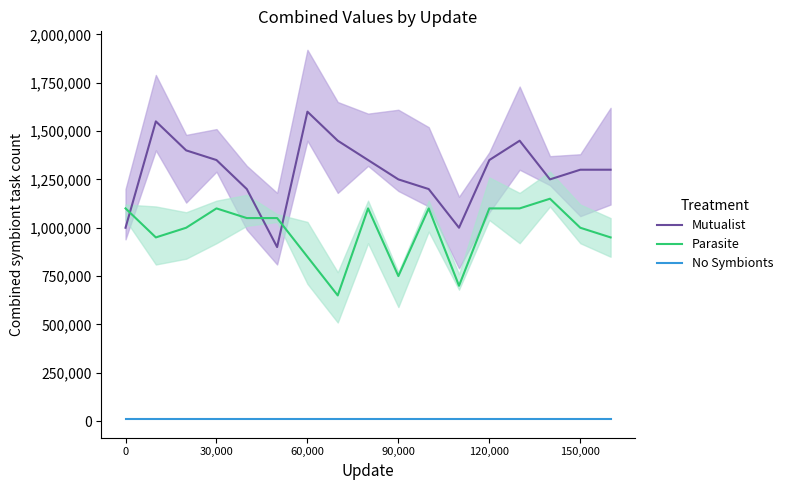

True or false: Parasite has a value of 750000 at 90,000.

True